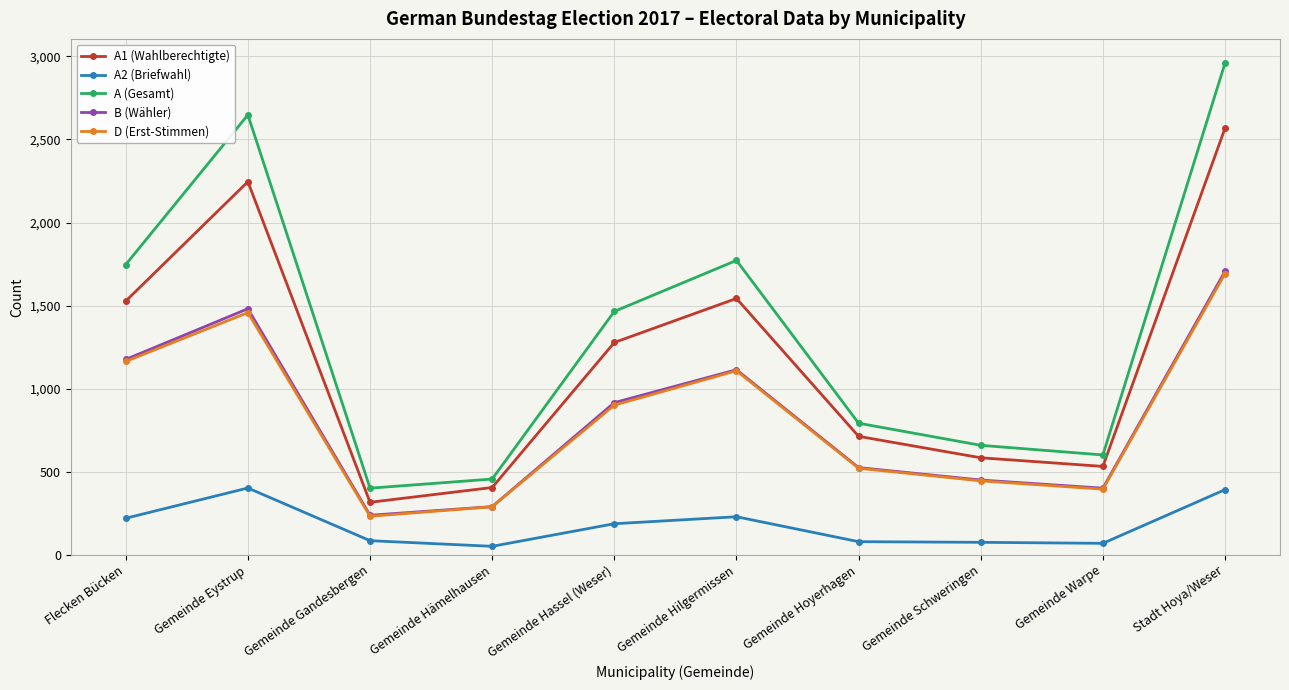

What is the label of the 10th point from the right?

Flecken Bücken